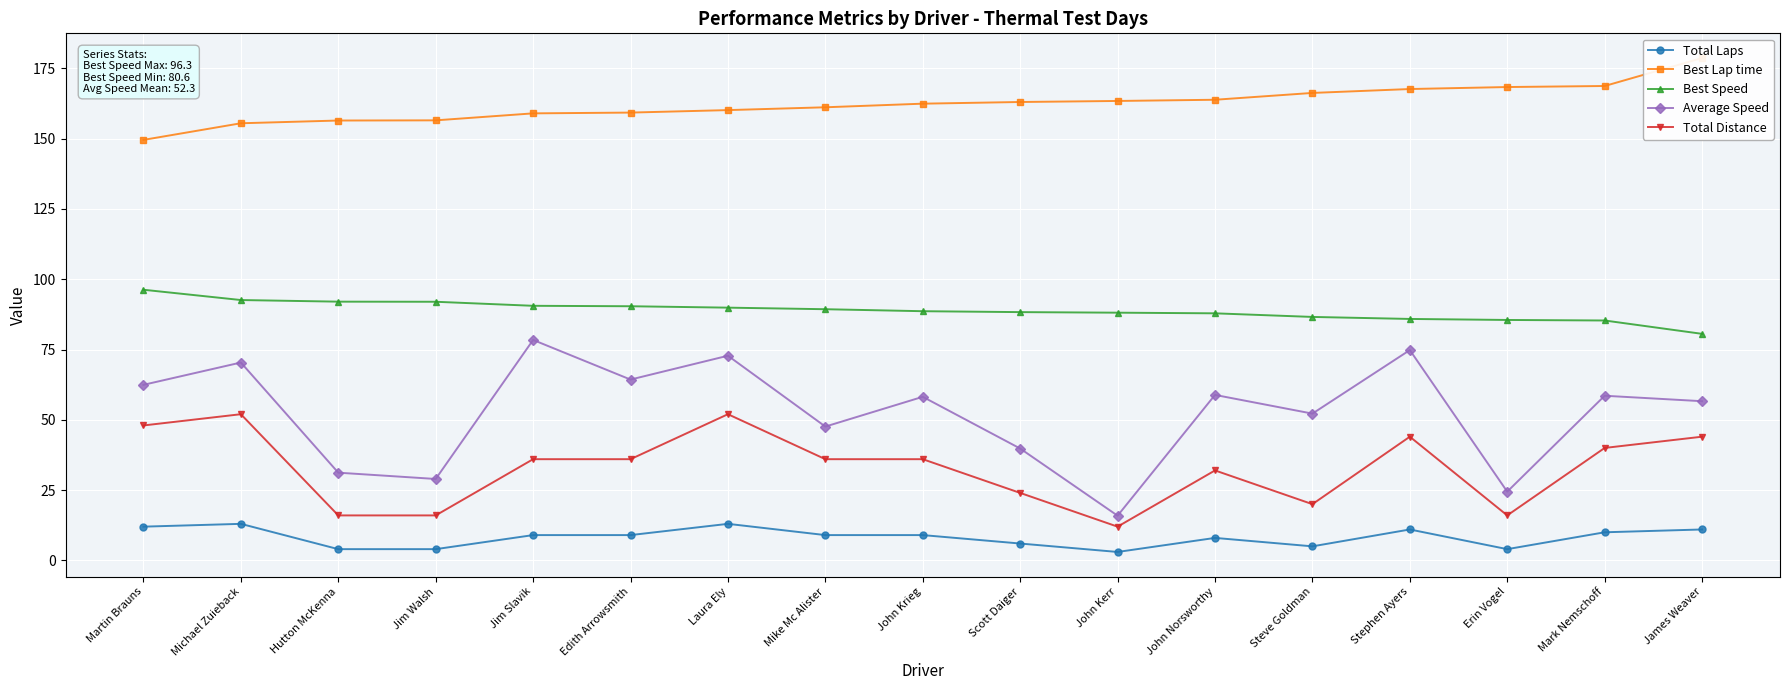

Is it true that Average Speed equals 62.5 at Martin Brauns?

True